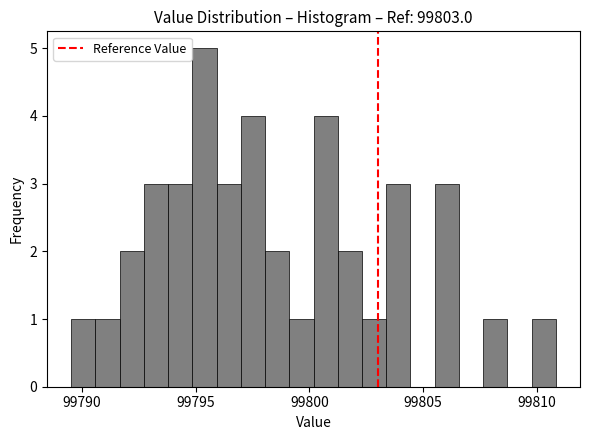

Read against the x-axis, roughly where is the centre of the tallest bar?

99795.5